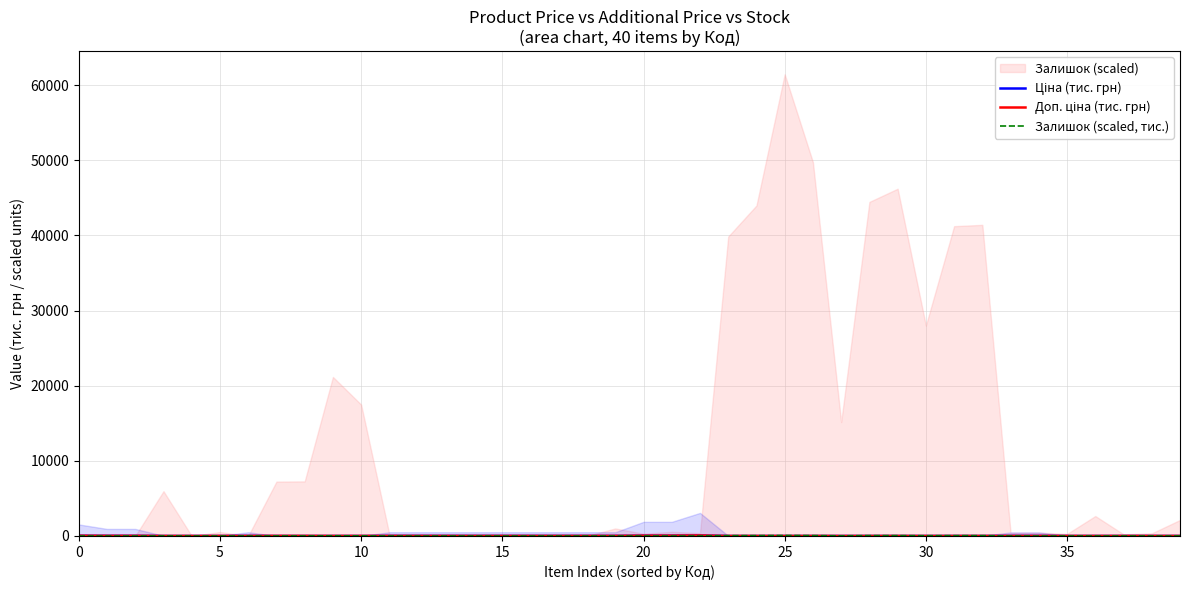

Count the number of categories in the chart.

40